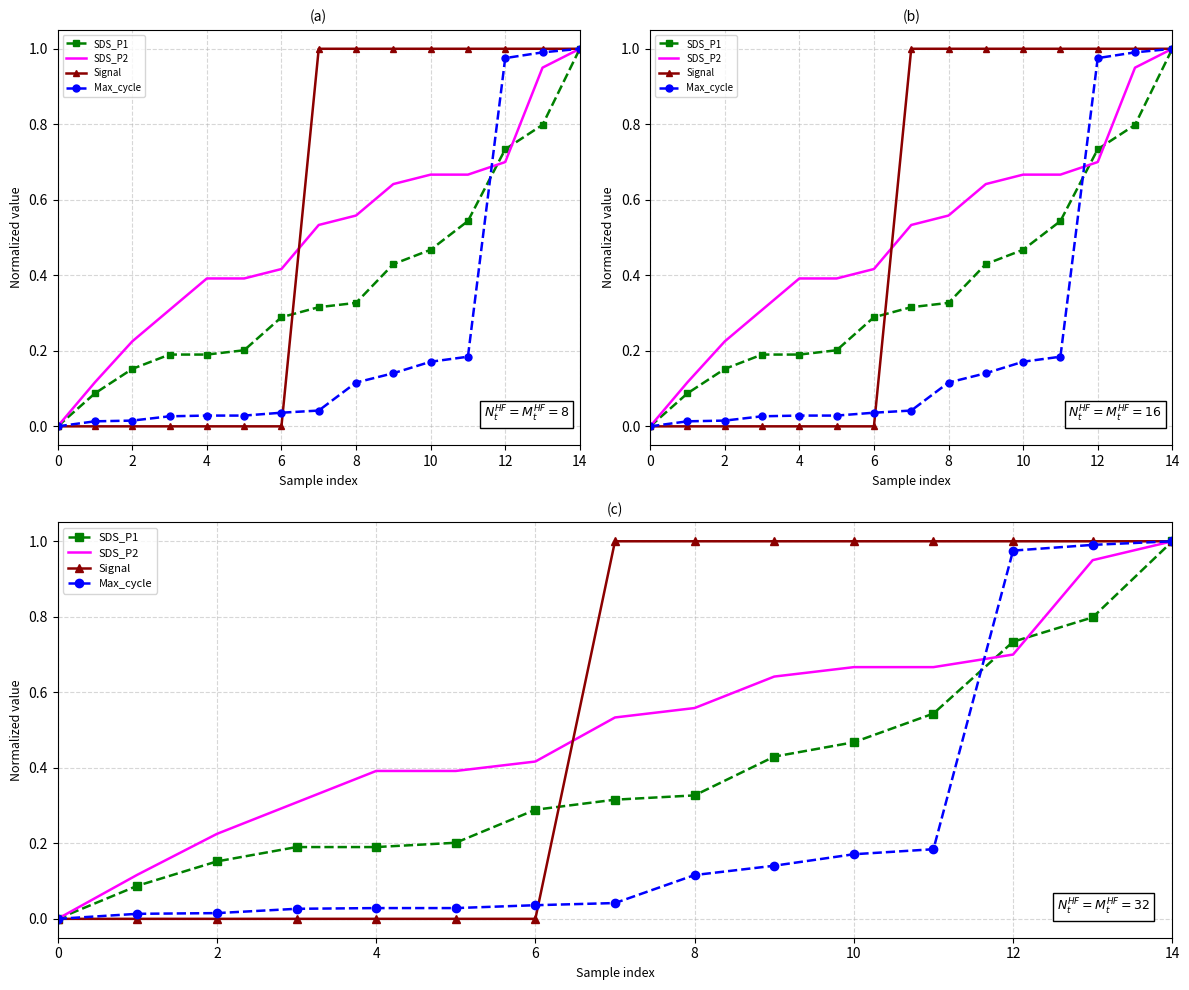

List the series in order of their peak value, lowest first.

SDS_P1, SDS_P2, Signal, Max_cycle